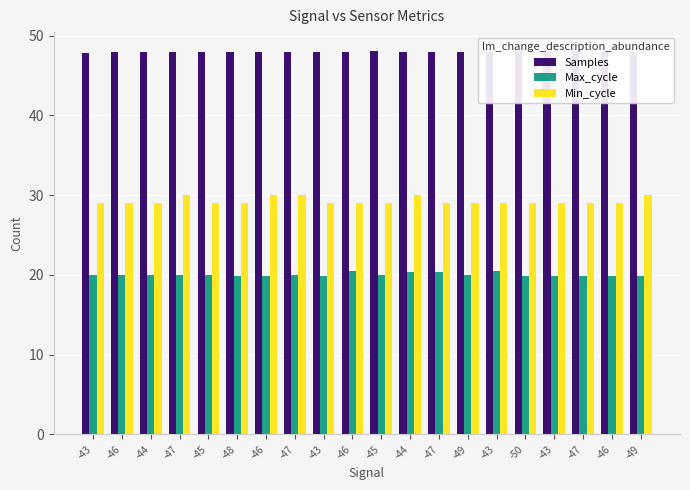

At -47, list the series in order from largest to smallest.

Samples, Min_cycle, Max_cycle